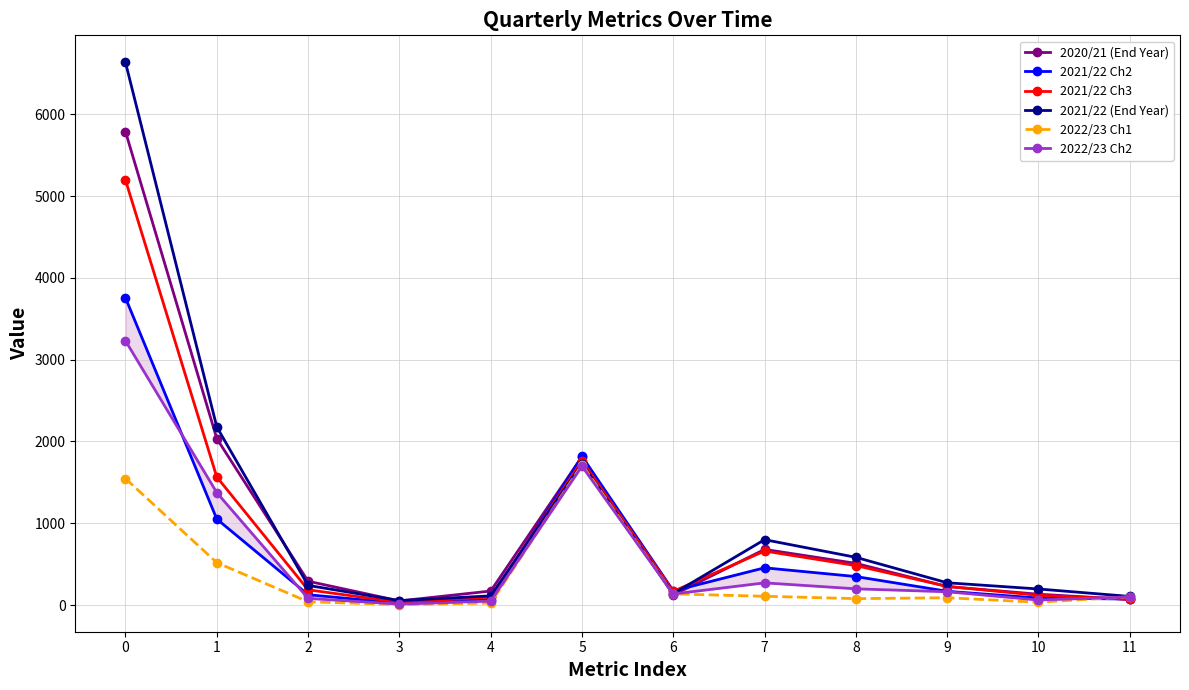

True or false: 2020/21 (End Year) has a value of 2035 at 1.

True